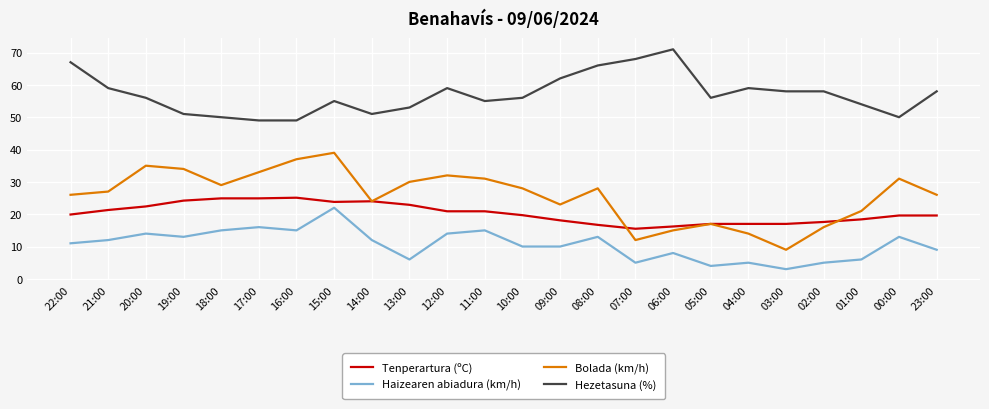

At which category does Bolada (km/h) reach its first local valley?

18:00